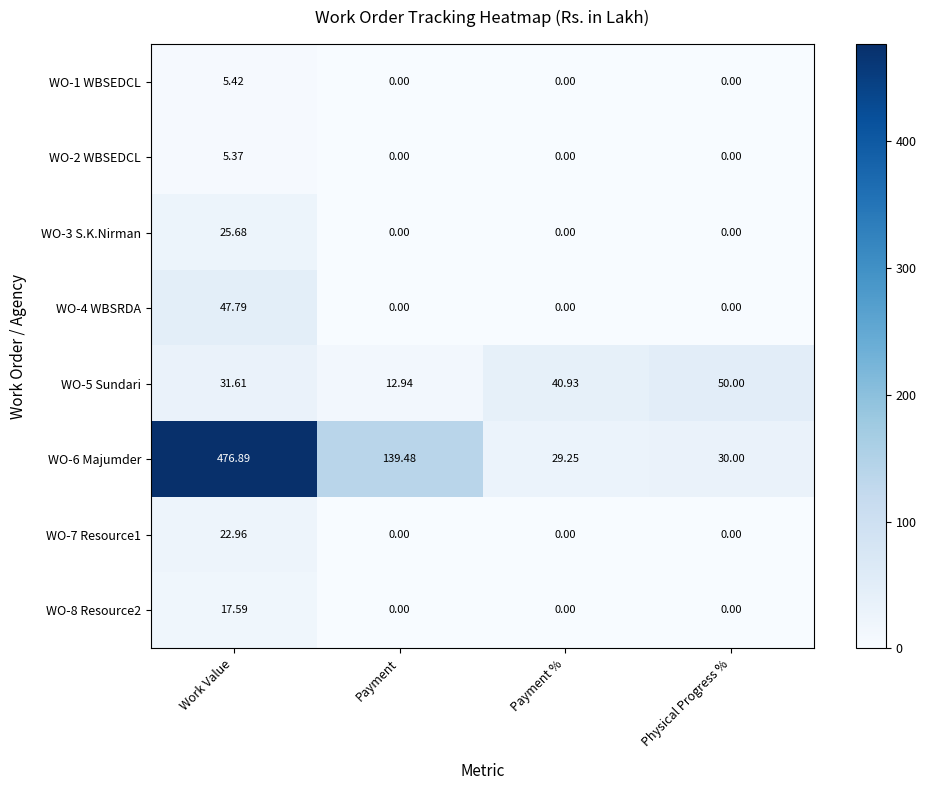

At which category is the sum across all series the highest?

Work Value